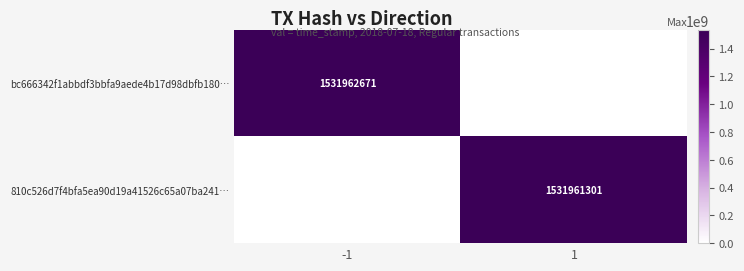

Count the number of categories in the chart.

2